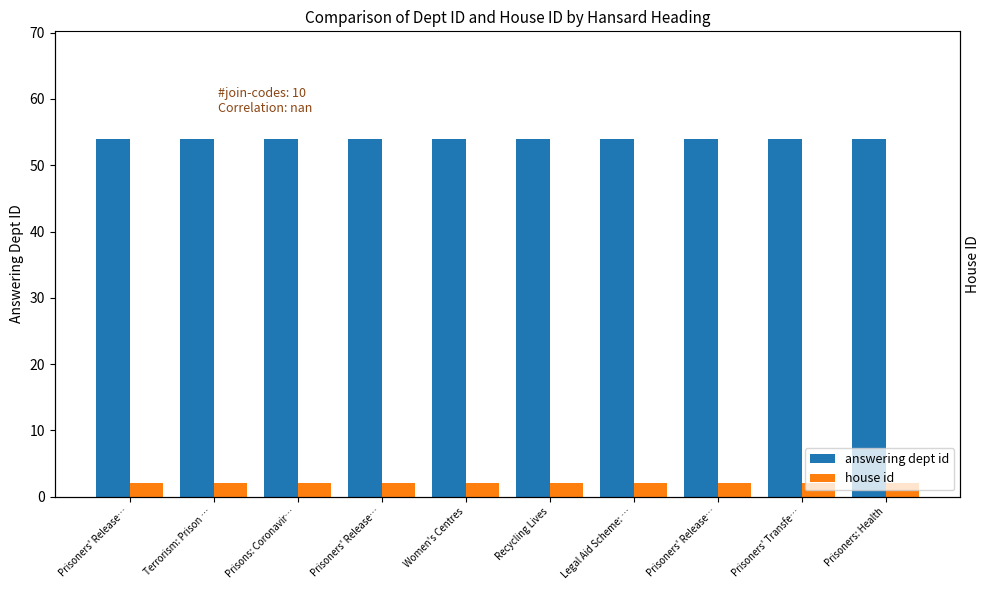

At how many categories does at least one series exceed 6?

10